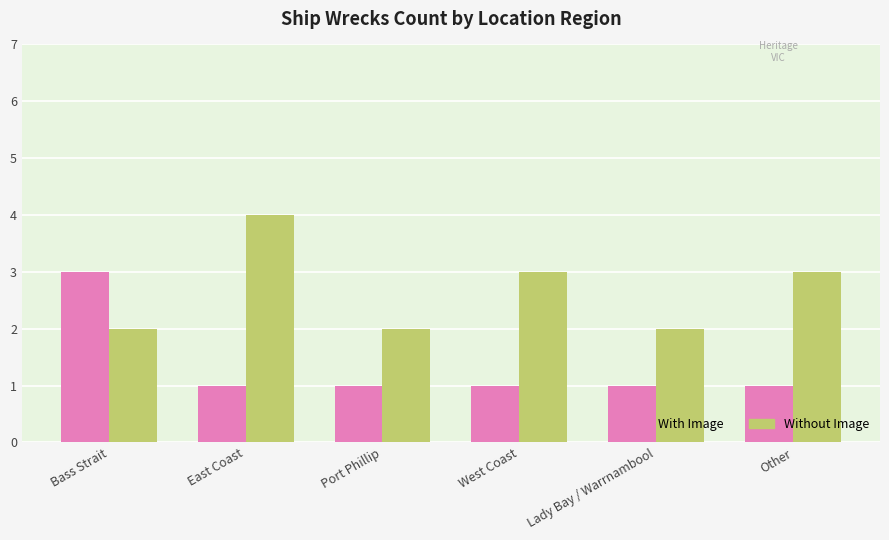

Does the chart contain stacked bars?

No